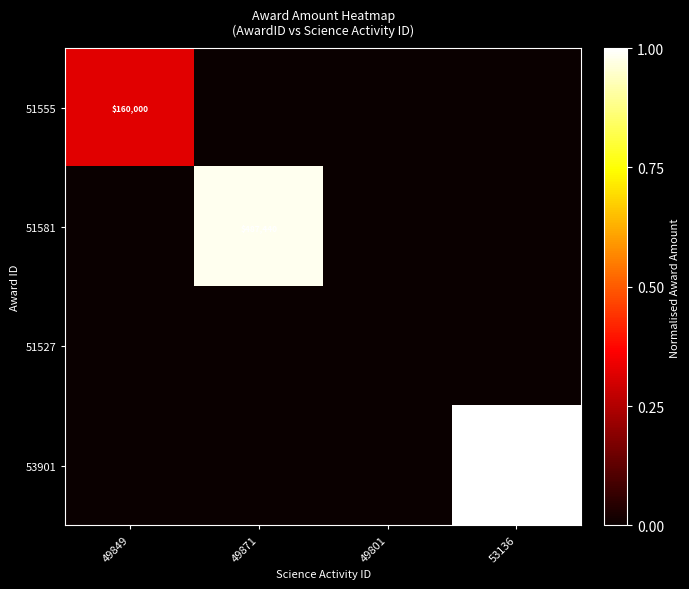

At which category is the sum across all series the highest?

53136